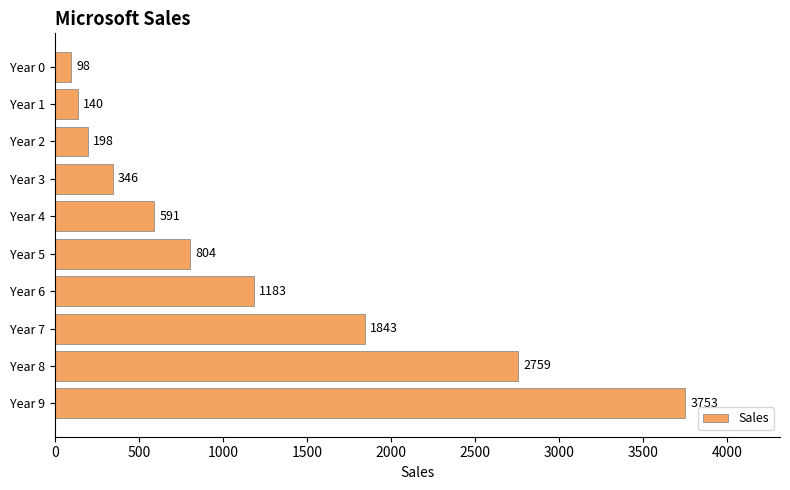

The chart shows a value of 3753 at Year 9. True or false?

True